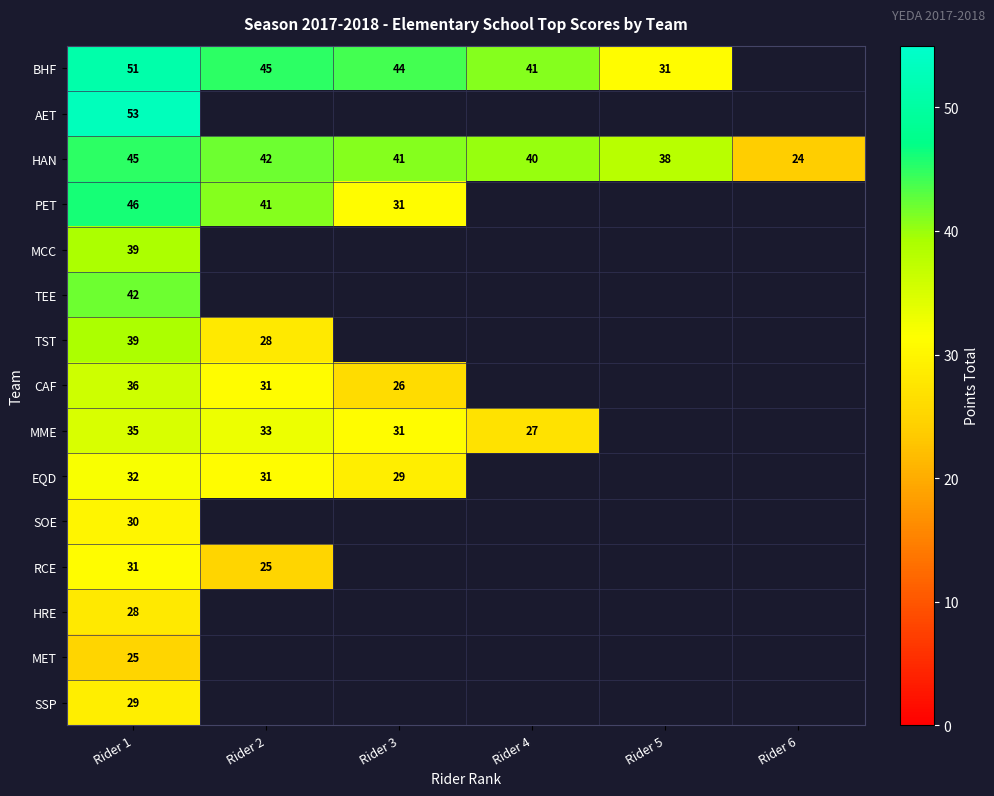

What is the spread (max minus min) of values at Rider 4?

14.0